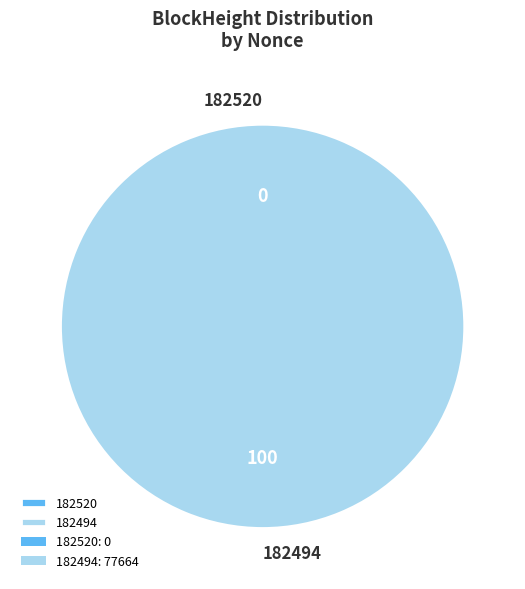

True or false: 182520 accounts for 0% of the total.

True